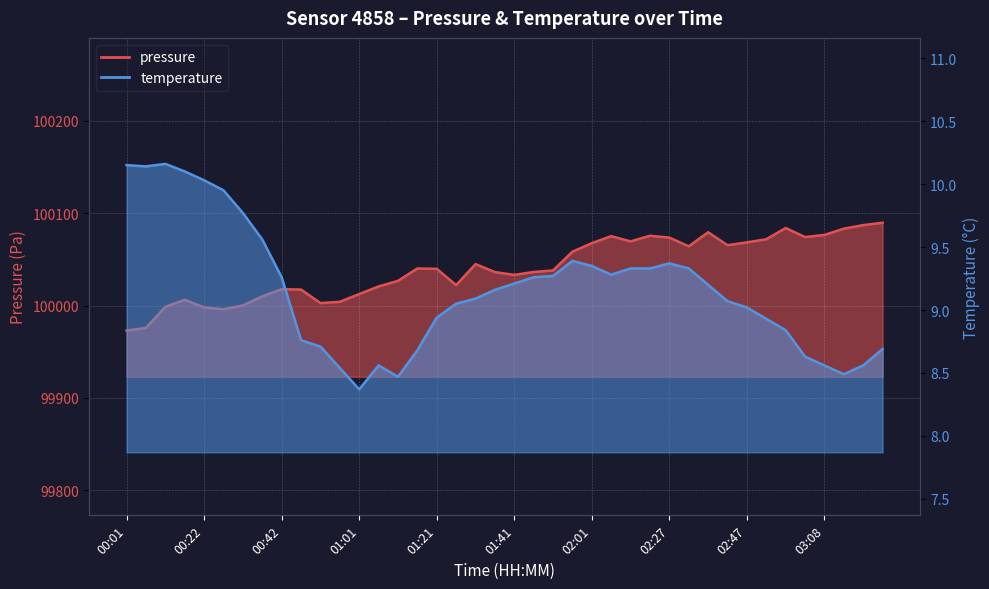

List the series in order of their peak value, lowest first.

temperature, pressure